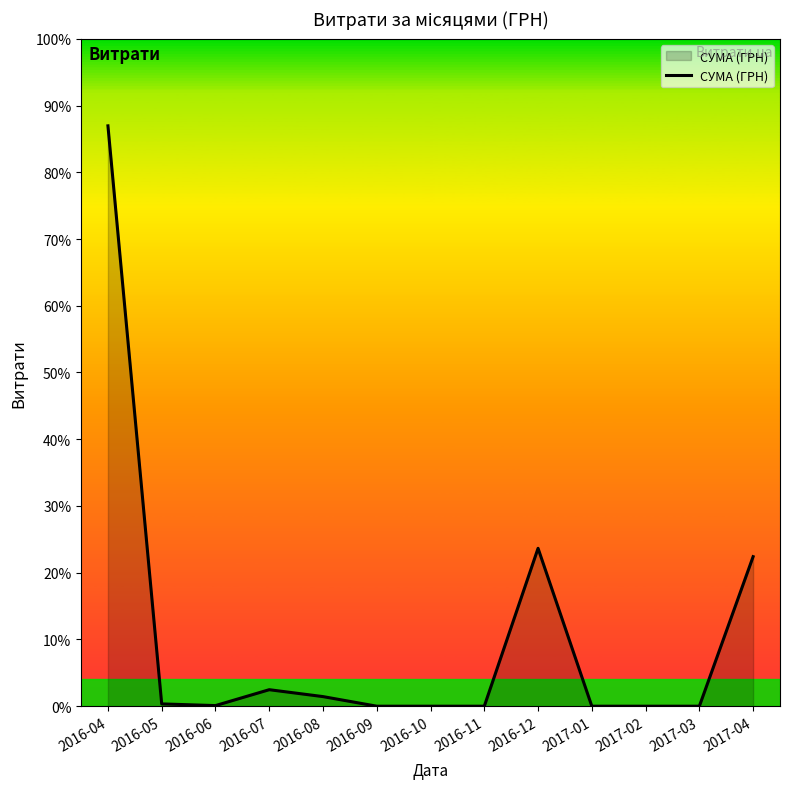

Is this an area chart (filled region under the line)?

Yes